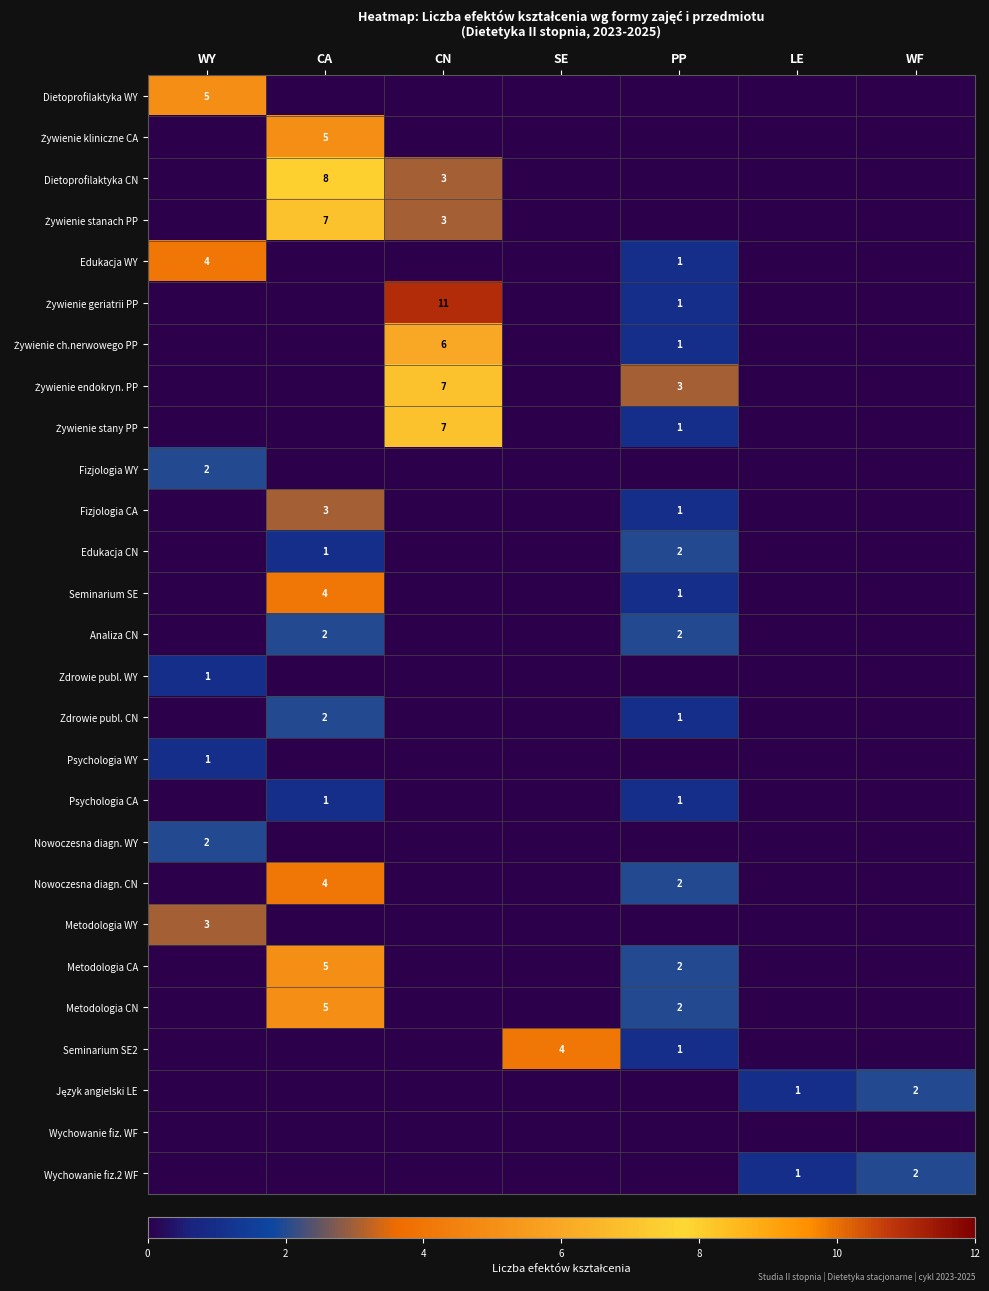

True or false: Analiza CN has a value of 3 at CA.

False